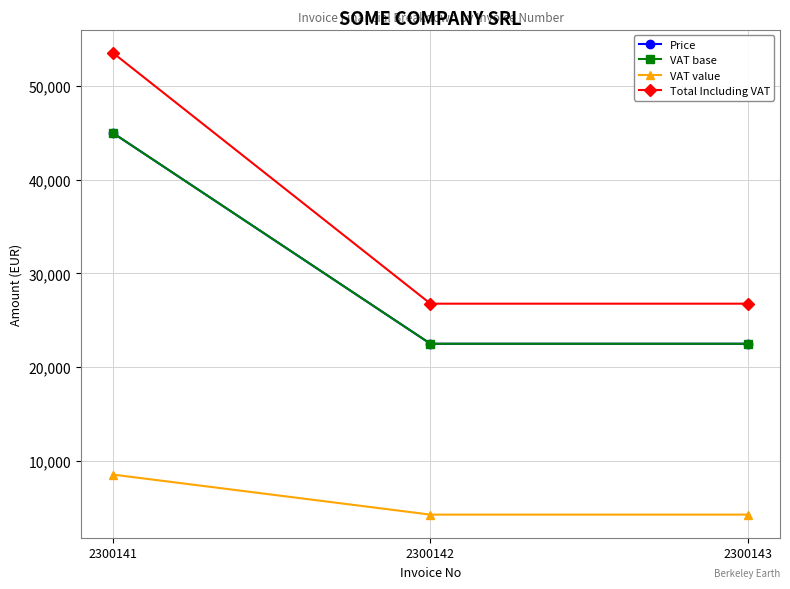

Is this an area chart (filled region under the line)?

No